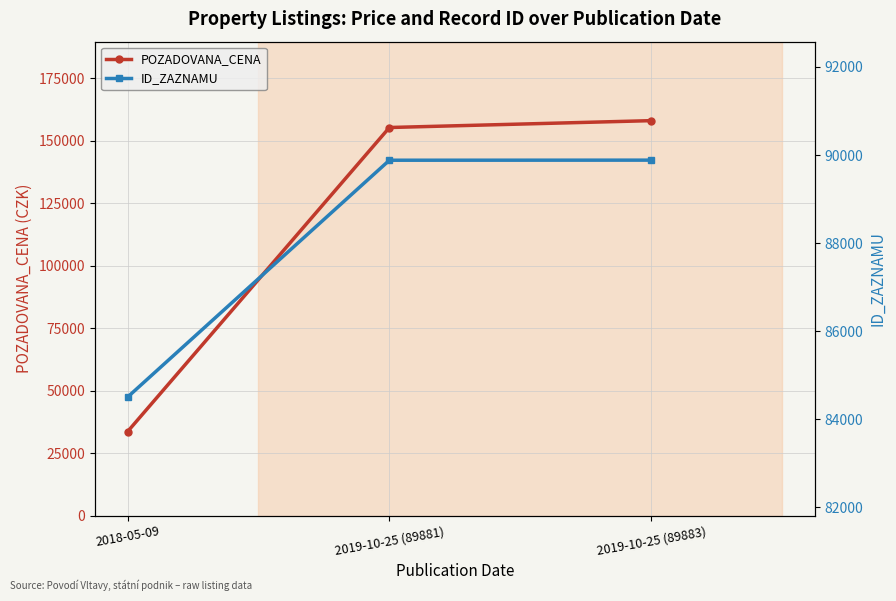

At which label is ID_ZAZNAMU closest to 87191?

2019-10-25 (89881)